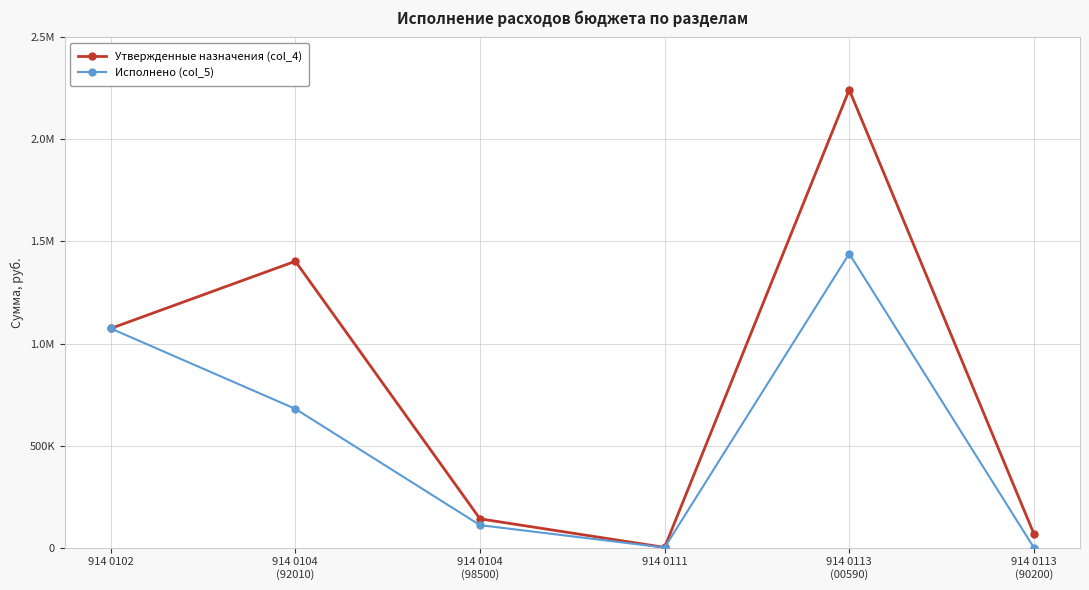

List the series in order of their overall mean, lowest first.

Исполнено (col_5), Утвержденные назначения (col_4)